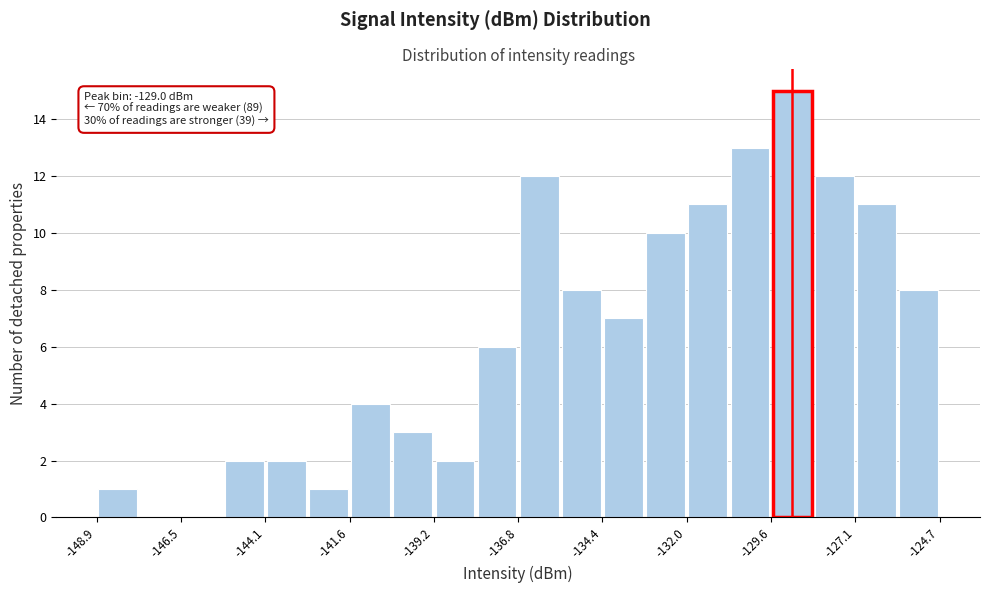

Read against the x-axis, roughly where is the centre of the tallest bar?

-129.0